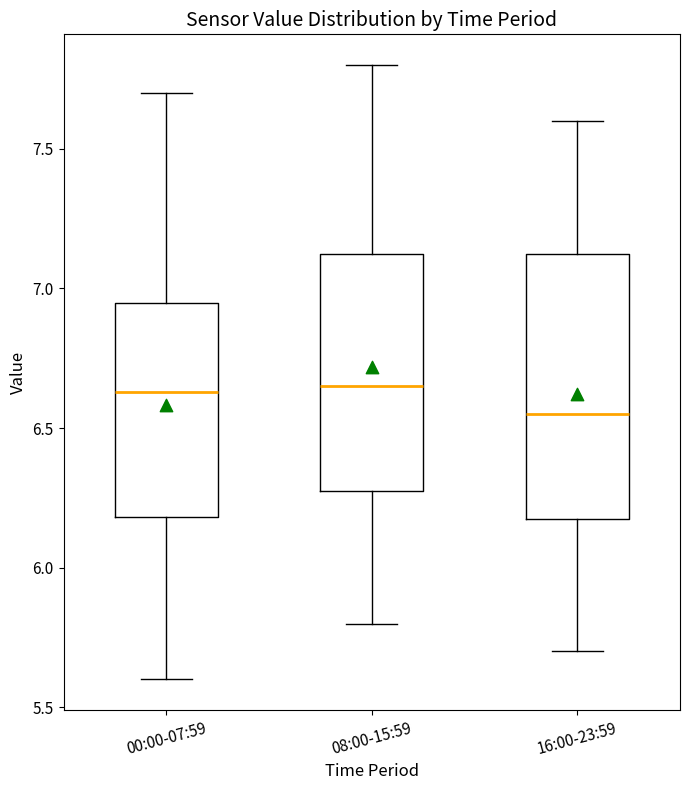

Where is the lower edge of the box for 00:00-07:59 on the y-axis? The values are not printed on the chart, so give them approximately, as read against the axis.

6.20